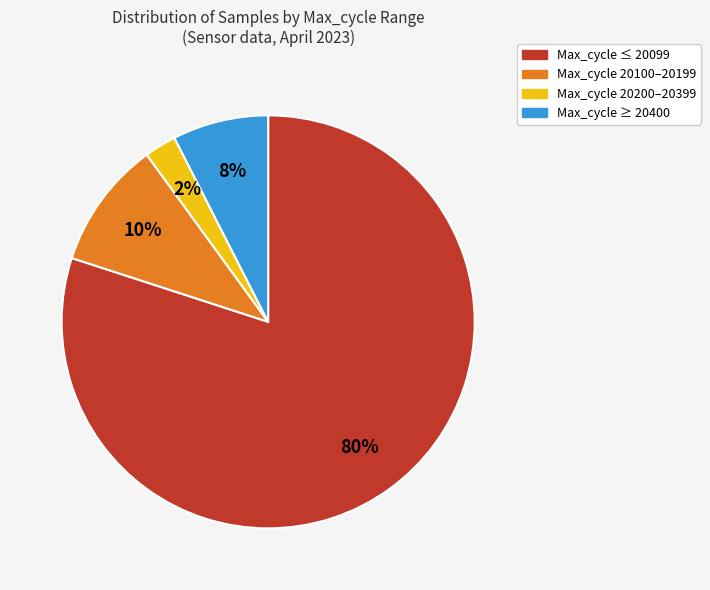

To the nearest percent, what is the average slice percentage?

25%